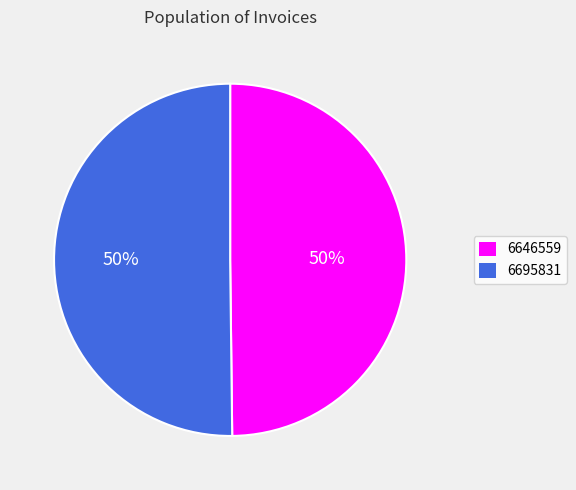

Count the number of slices in the pie.

2